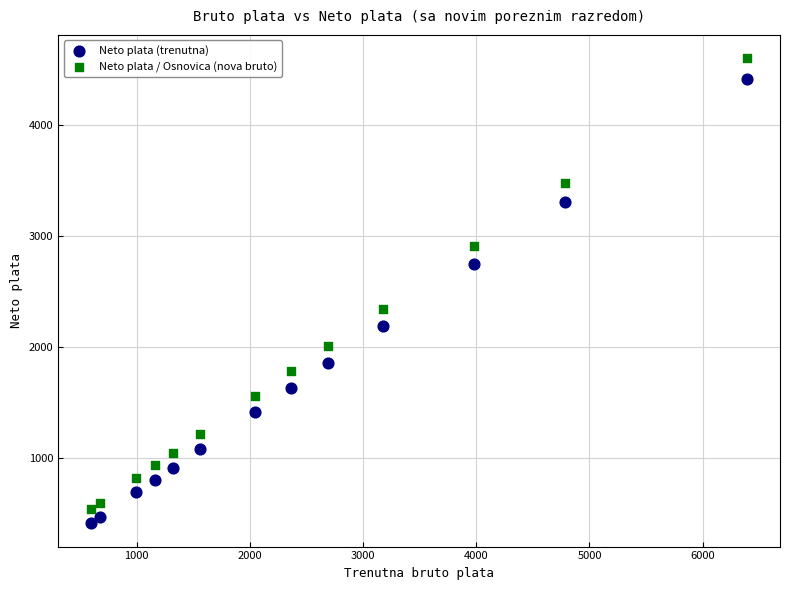

Which series contains the highest Y value?

Neto plata / Osnovica (nova bruto)